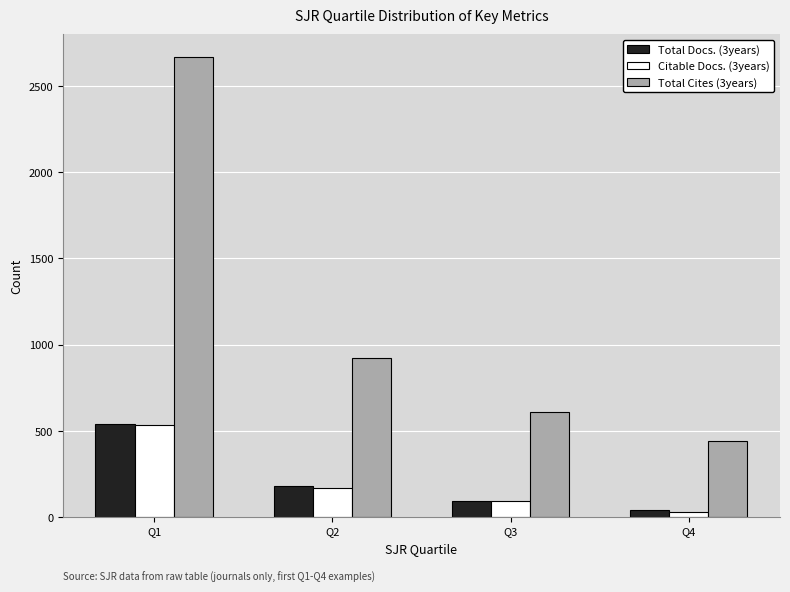

How many data points does each series have?

4